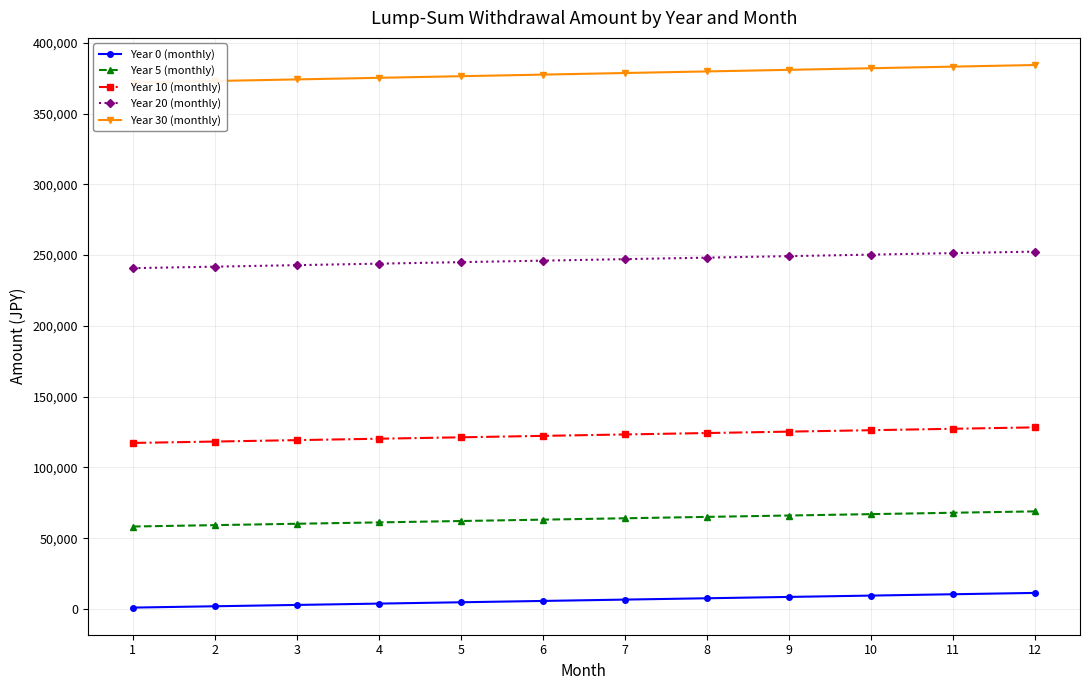

Which series has the largest total across all categories?

Year 30 (monthly)